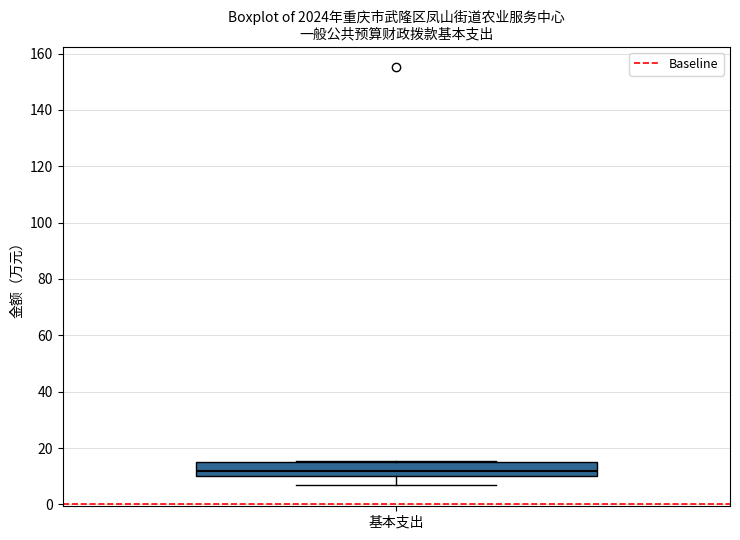

Where does the lower whisker of the box for 基本支出 end on the y-axis? The values are not printed on the chart, so give them approximately, as read against the axis.

6